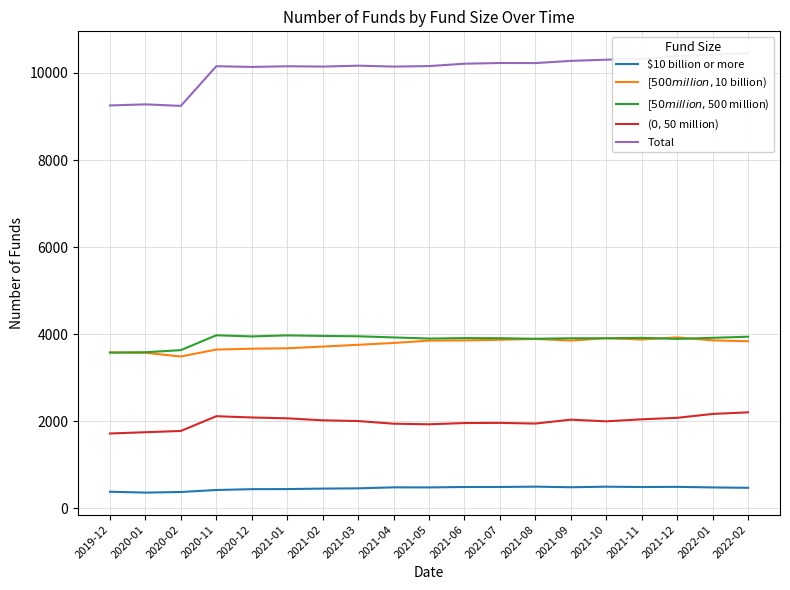

What are all the series names shown in the legend?

$10 billion or more, [$500 million,$10 billion), [$50 million,$500 million), ($0,$50 million), Total